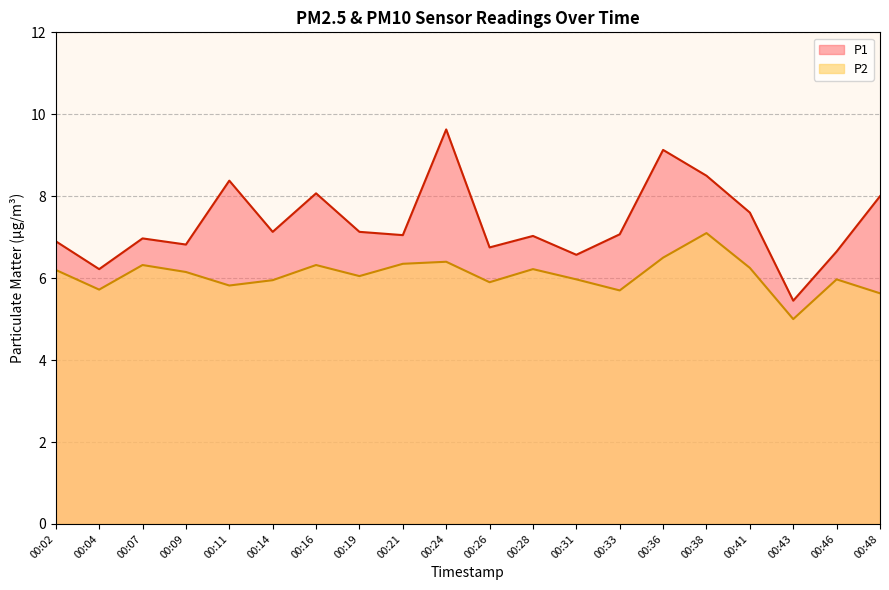

Reading right to left, extract all data points from this chart.

P1: 8.0	6.7	5.5	7.6	8.5	9.1	7.1	6.6	7.0	6.8	9.6	7.0	7.1	8.1	7.1	8.4	6.8	7.0	6.2	6.9
P2: 5.6	6.0	5.0	6.2	7.1	6.5	5.7	6.0	6.2	5.9	6.4	6.3	6.0	6.3	6.0	5.8	6.2	6.3	5.7	6.2